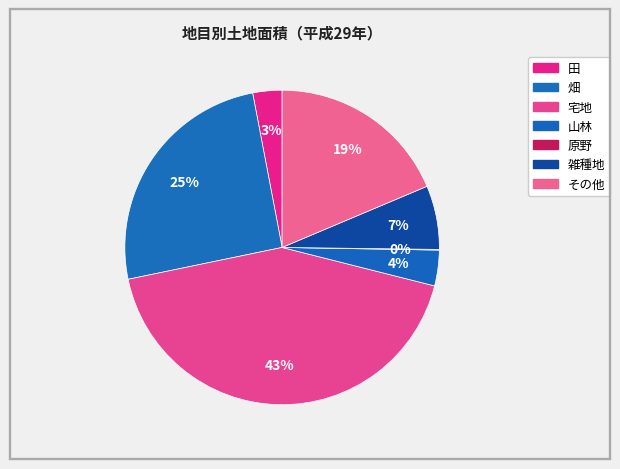

Which slice is the smallest?

原野